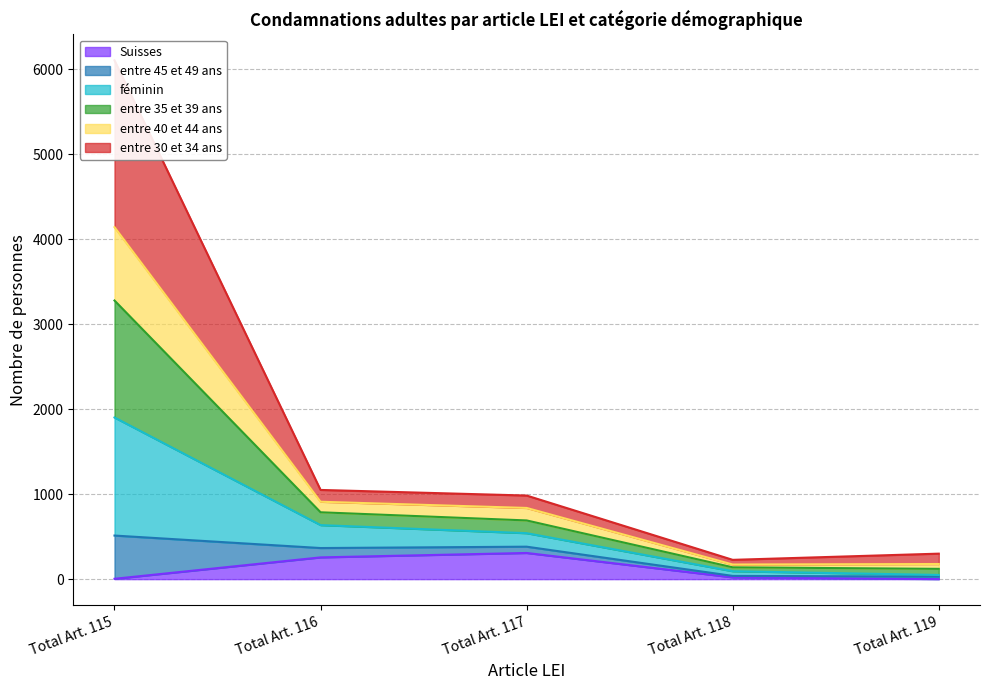

Which series has the widest spread of values?

entre 45 et 49 ans